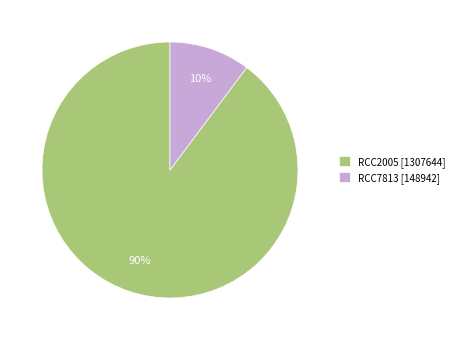

Between RCC7813 [148942] and RCC2005 [1307644], which is larger?

RCC2005 [1307644]